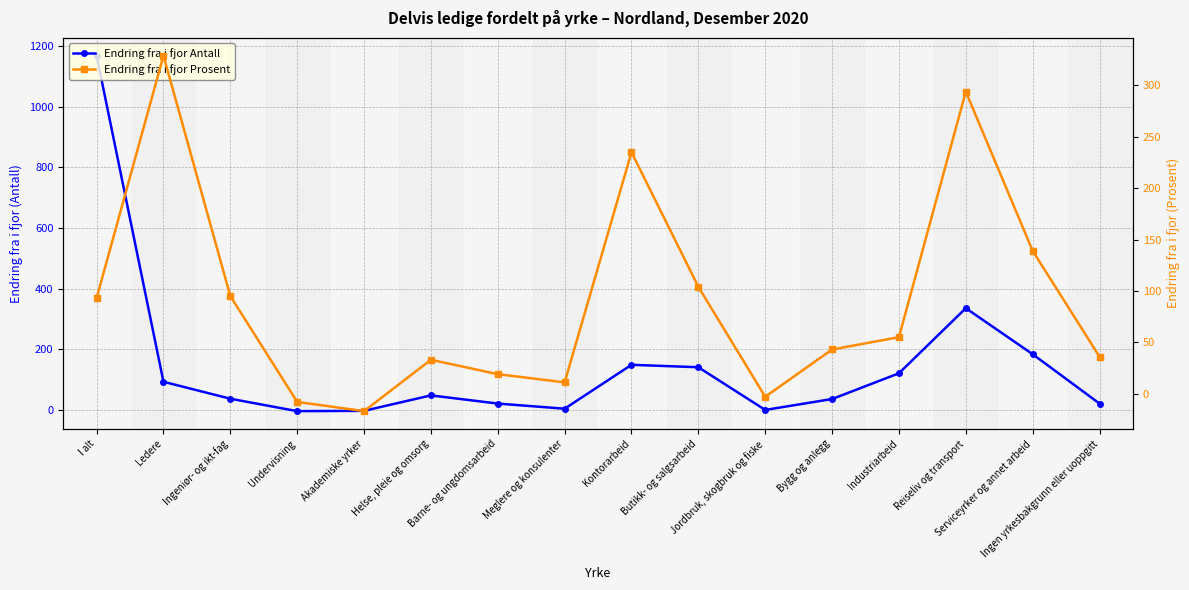

How many interior local valleys does the Endring fra i fjor Prosent series have?

3